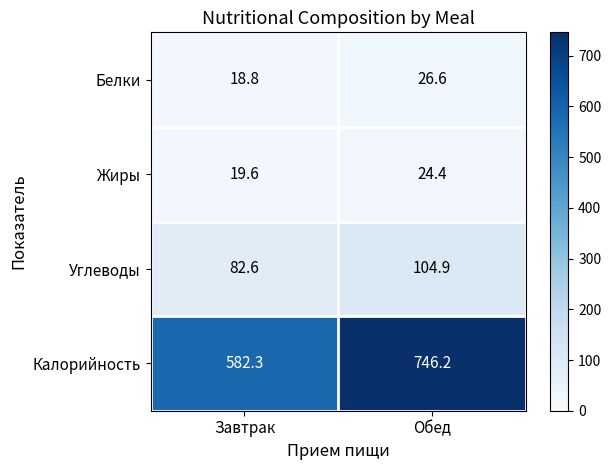

What is the average value of the Углеводы series?

93.8